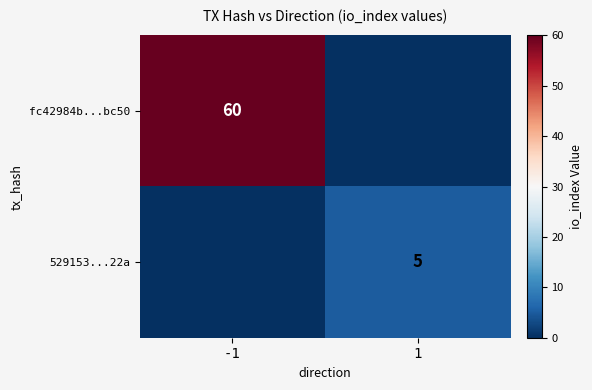

The value of 529153...22a at 1 is 2. True or false?

False